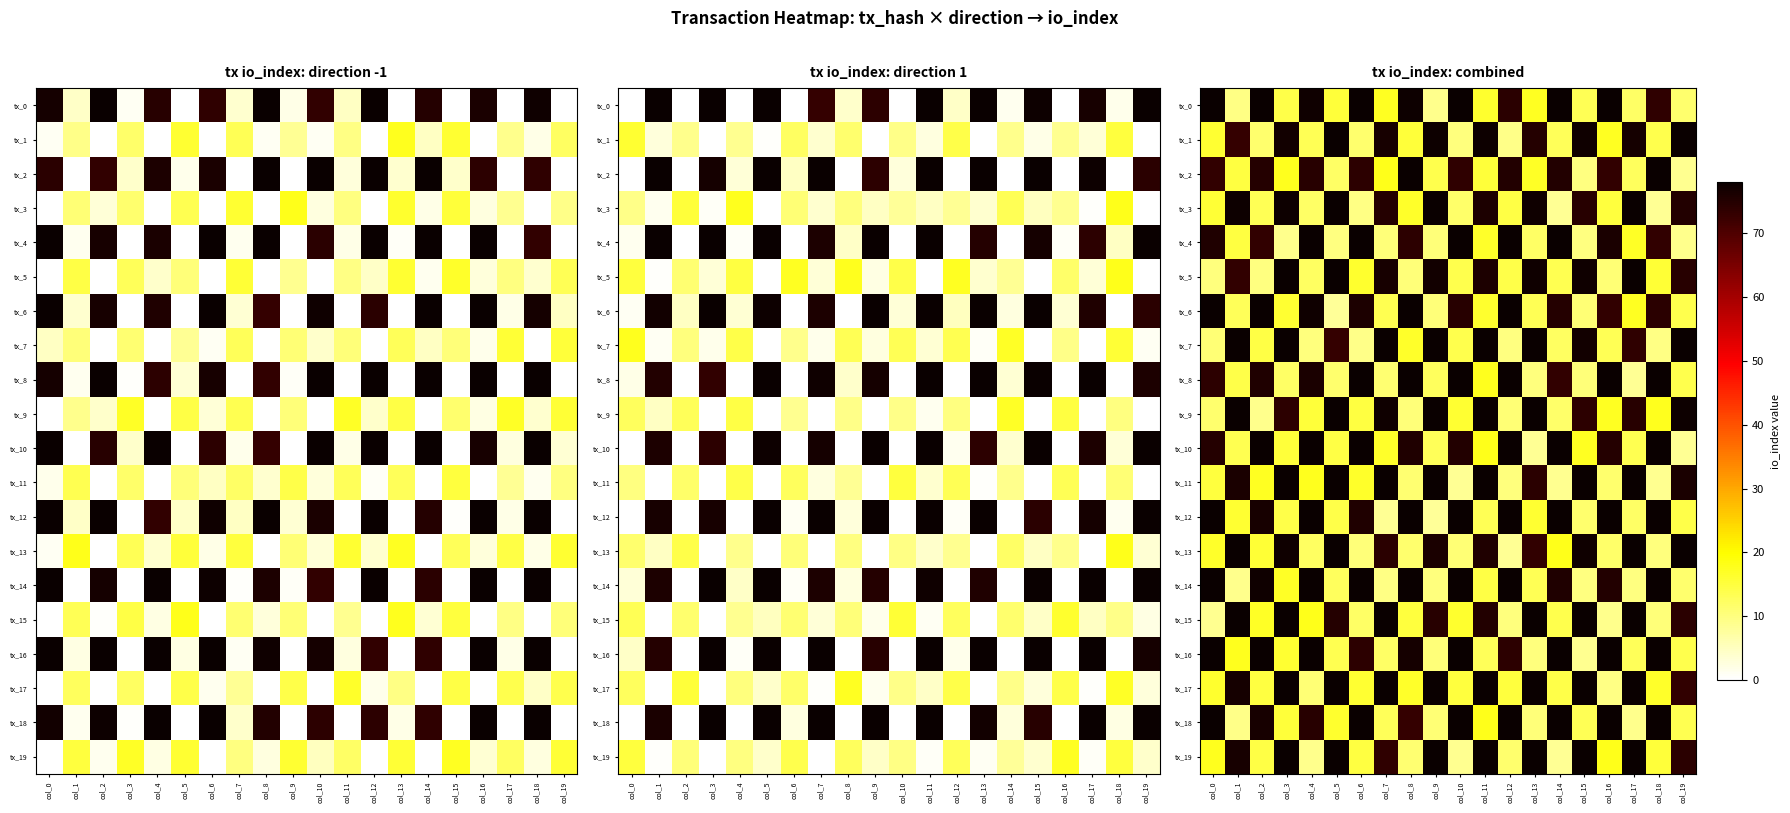

At how many categories does at least one series exceed 27?

20